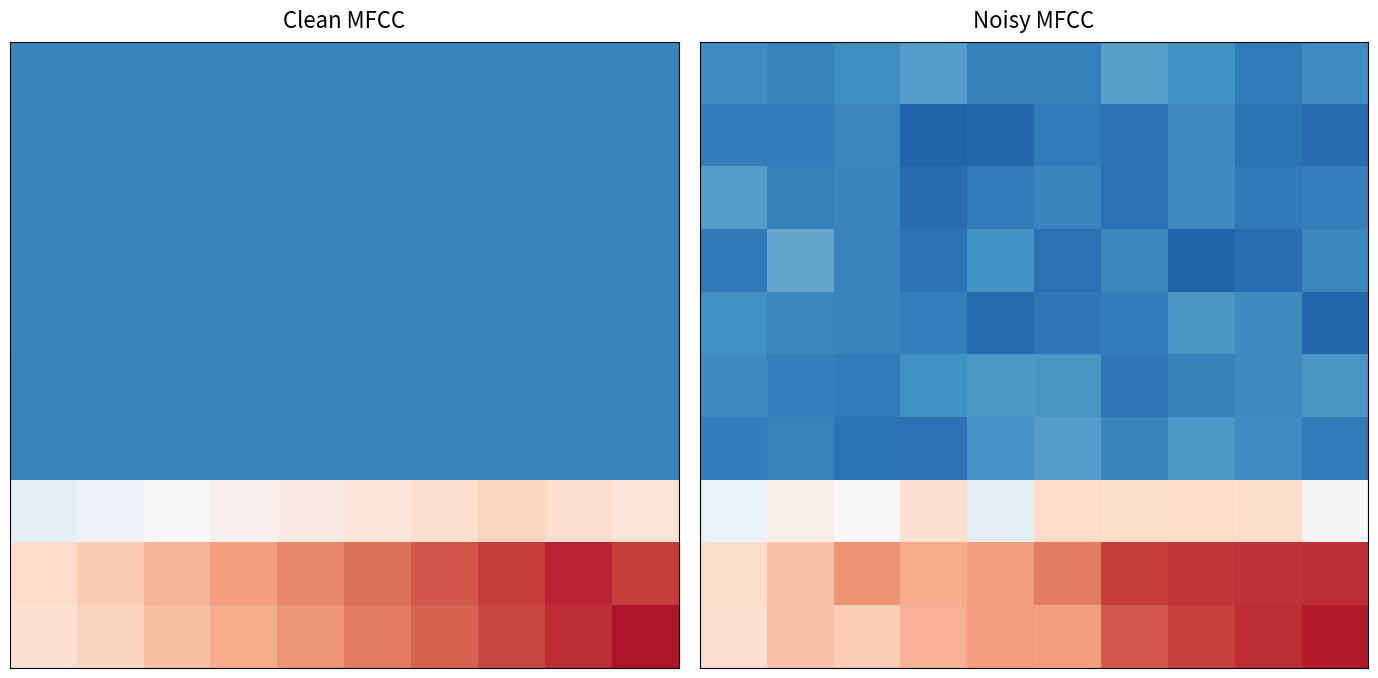

How many categories are shown in the chart?

10